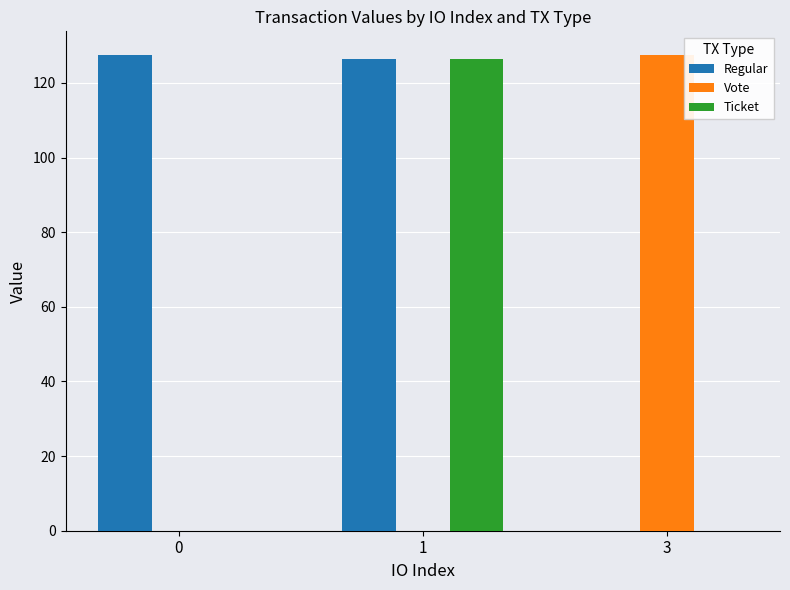

What is the sum of the Vote values at 1 and 3?

127.4